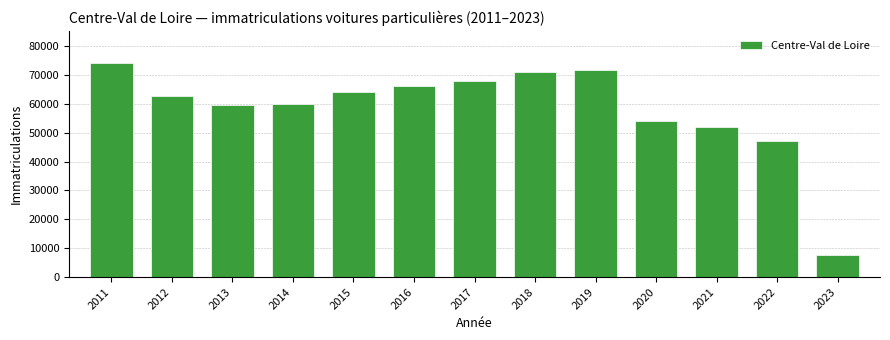

Reading right to left, list all the values displayed in this chart.

7758	47201	52119	54062	71791	70955	67939	66128	64048	59890	59423	62691	74110